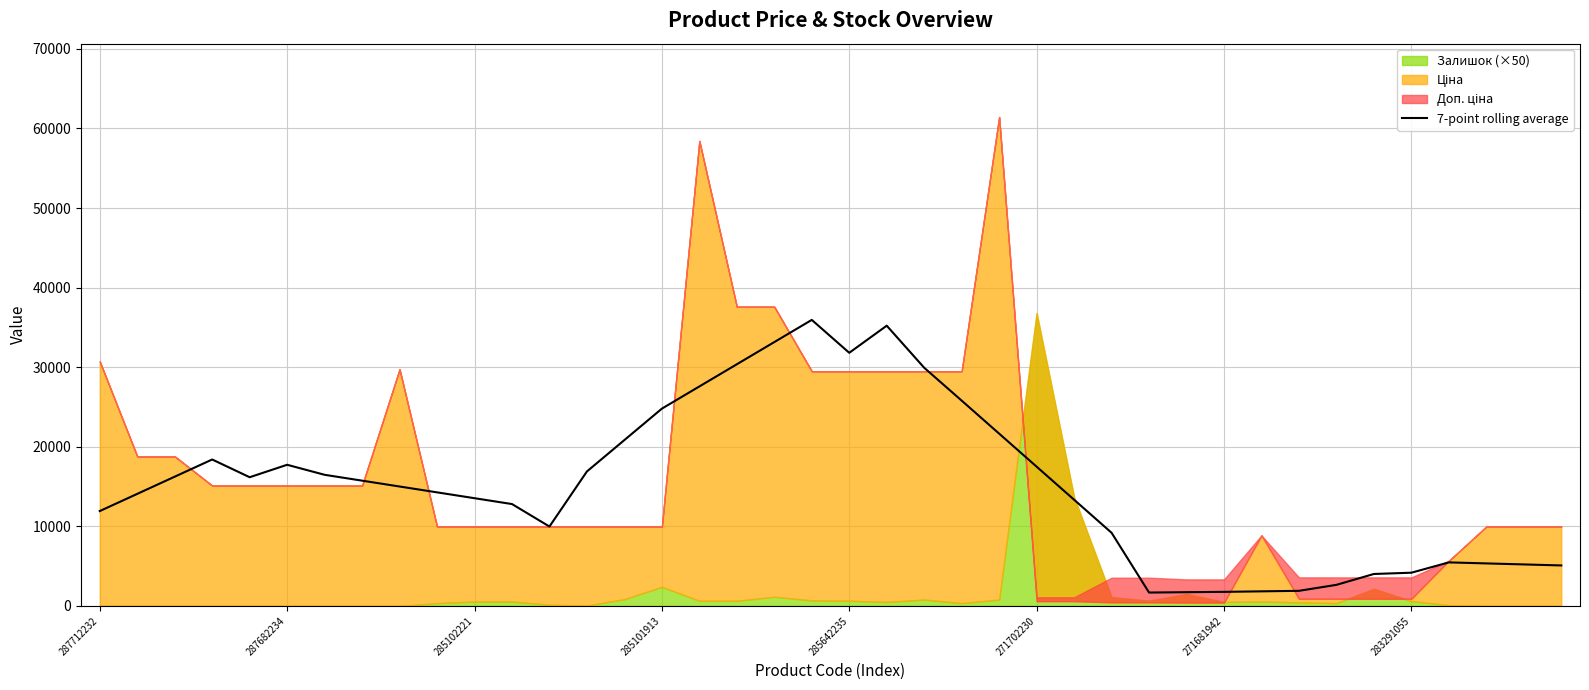

Reading right to left, list all the values displayed in this chart.

5085.5	5213.5	5341.5	5469.5	4172.5	4012.7	2647.2	1896.2	1831.5	1766.8	1723.1	1679.4	9190.5	13344.1	17497.6	21647.4	25797.1	29925.9	35212.2	31806.4	35940.0	33151.9	30363.8	27575.7	24787.7	20842.2	16896.6	9975.0	12799.6	13534.6	14269.6	15004.6	15739.6	16474.6	17734.9	16170.5	18398.7	16238.7	14078.7	11918.7